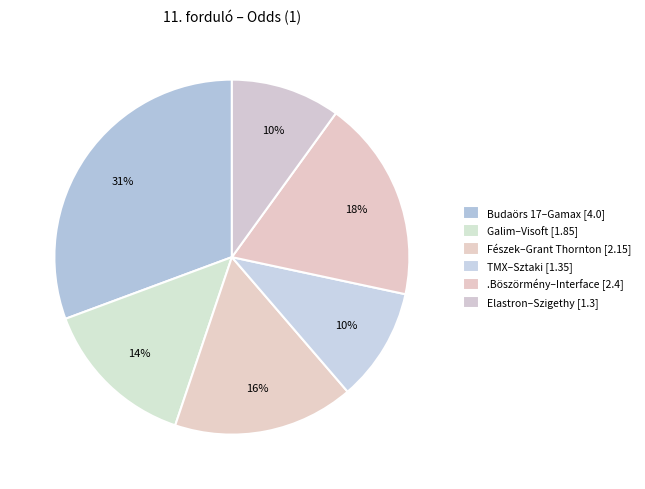

To the nearest percent, what percentage of the pie is .Böszörmény–Interface?

18%